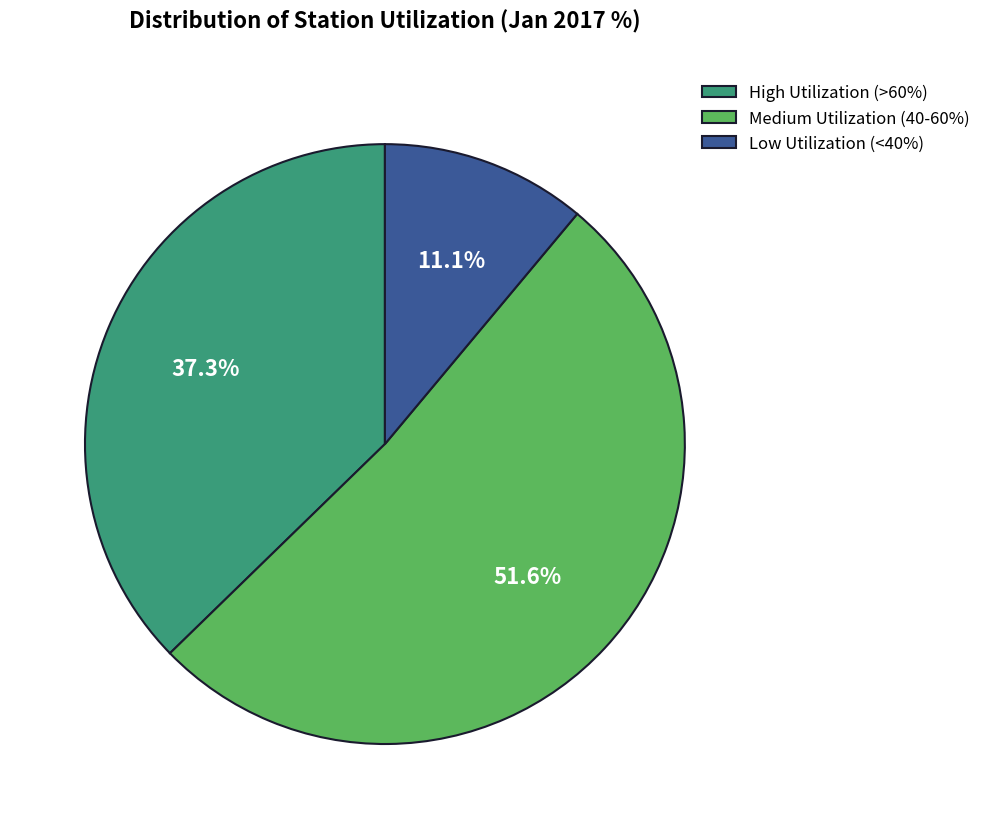

Do High Utilization (>60%) and Medium Utilization (40-60%) together represent more than half of the pie?

Yes